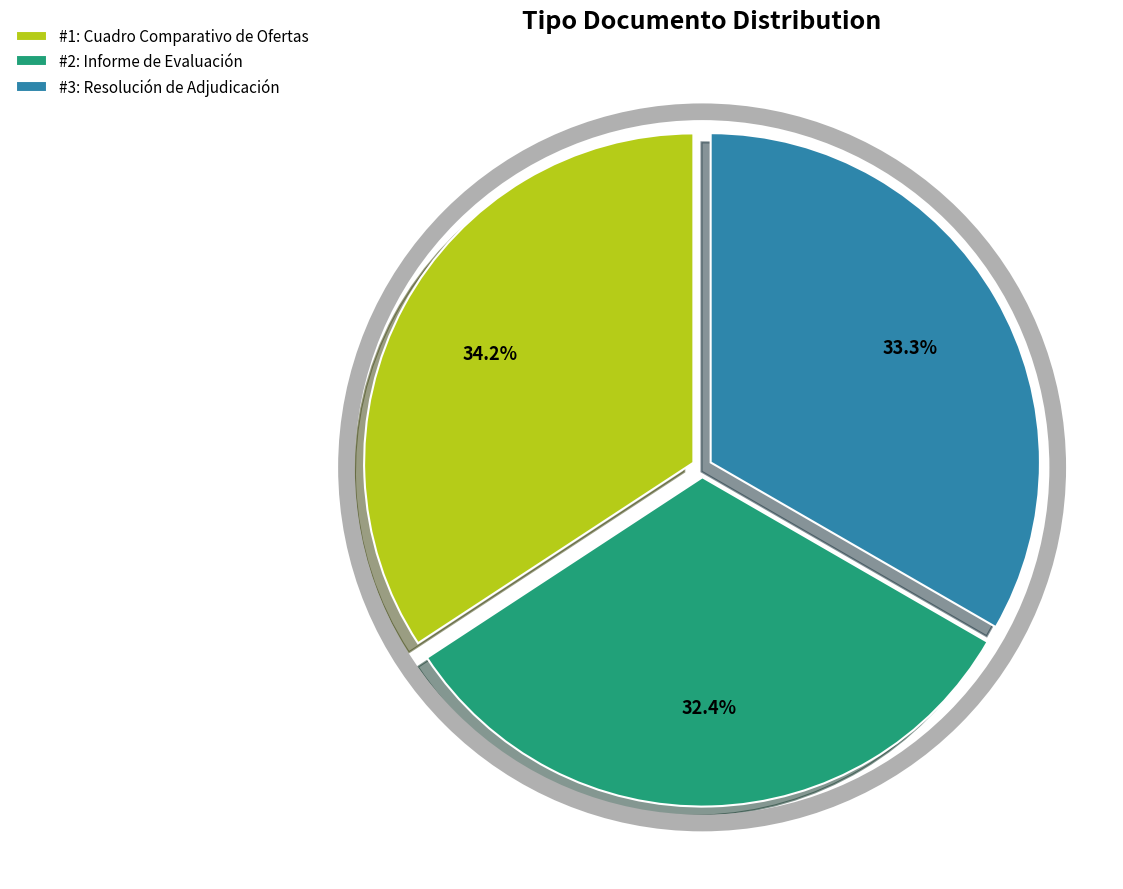

Is there a majority slice in this chart?

No